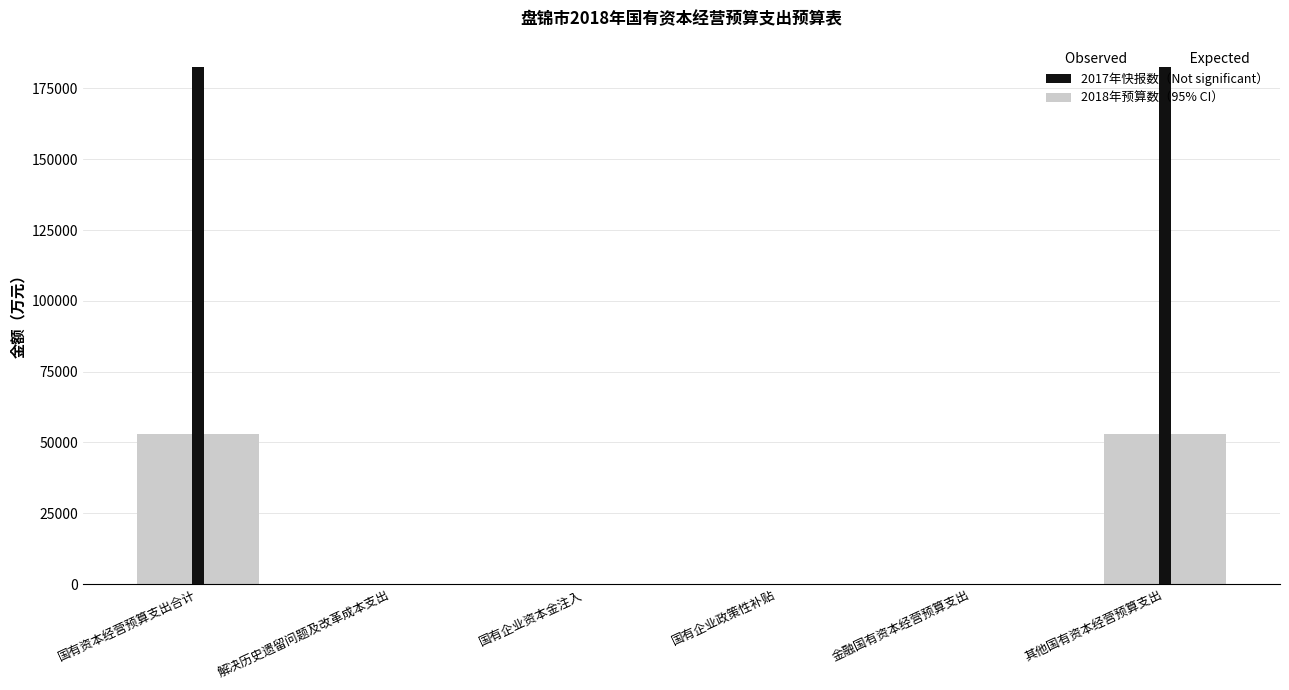

List the series in order of their overall mean, highest first.

2017年快报数（Not significant）, 2018年预算数（Expected / 95% CI）